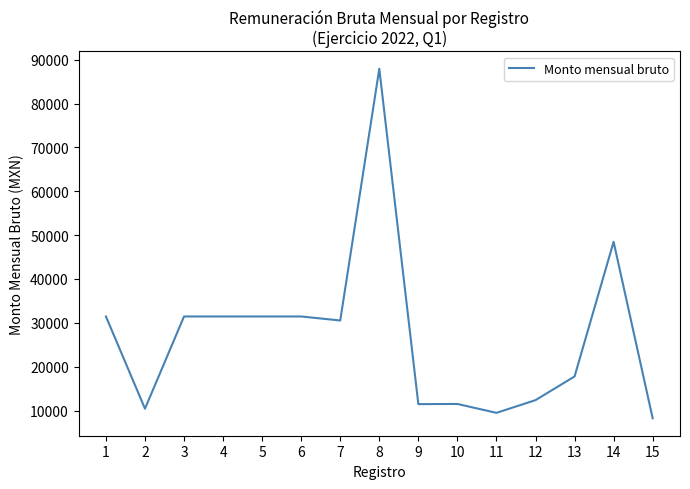

Does the chart display data point markers on the line(s)?

No